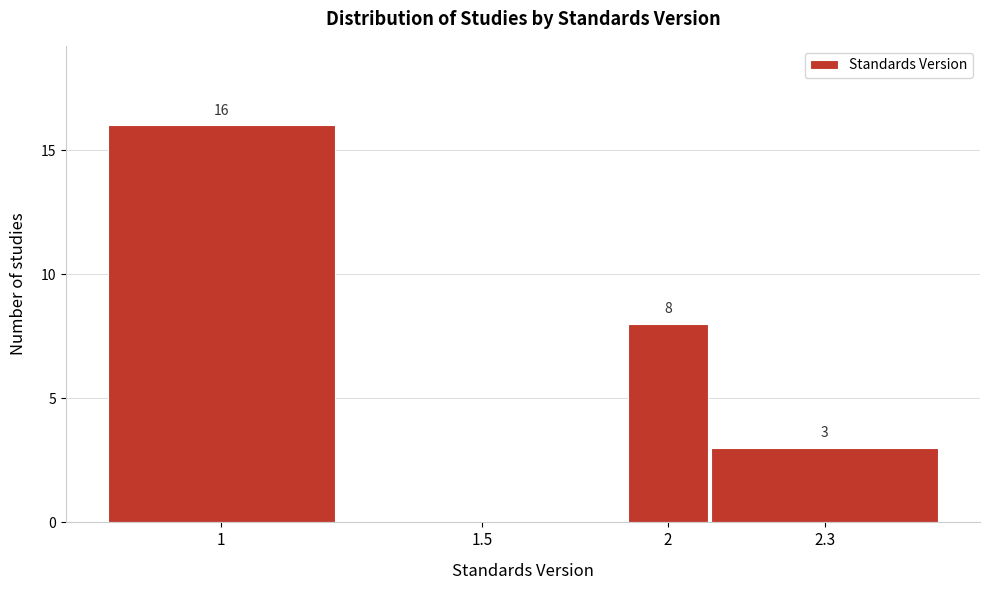

Reading left to right, what are all the values shown in this chart?

1=16	1.5=0	2=8	2.3=3